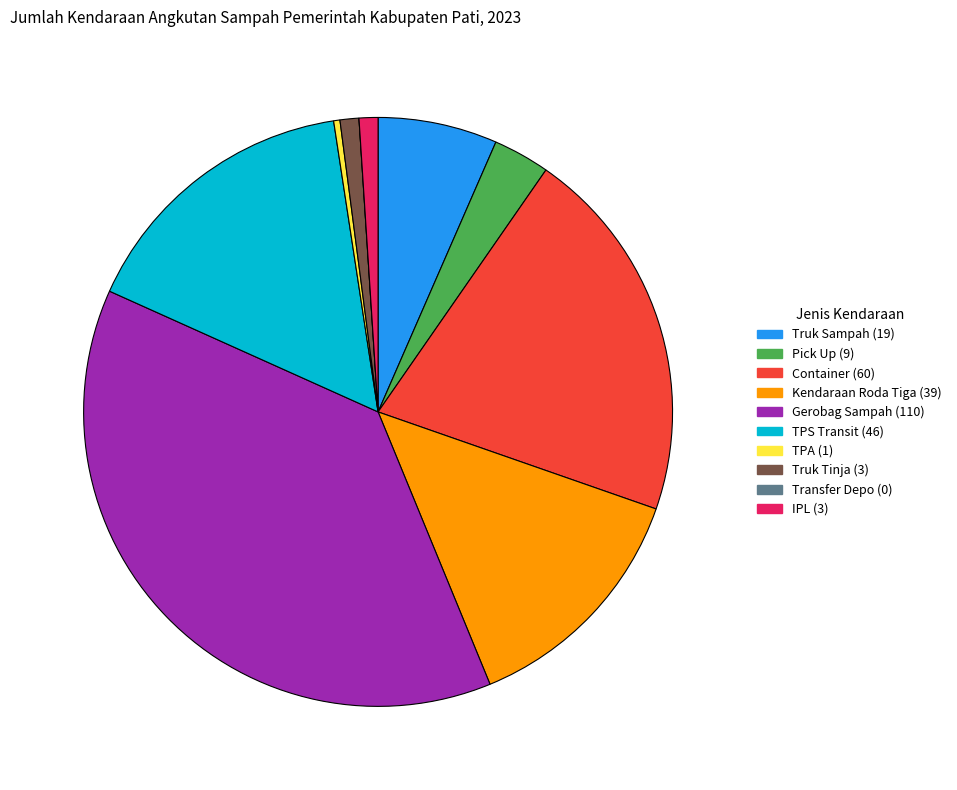

Between Kendaraan Roda Tiga and Gerobag Sampah, which is larger?

Gerobag Sampah